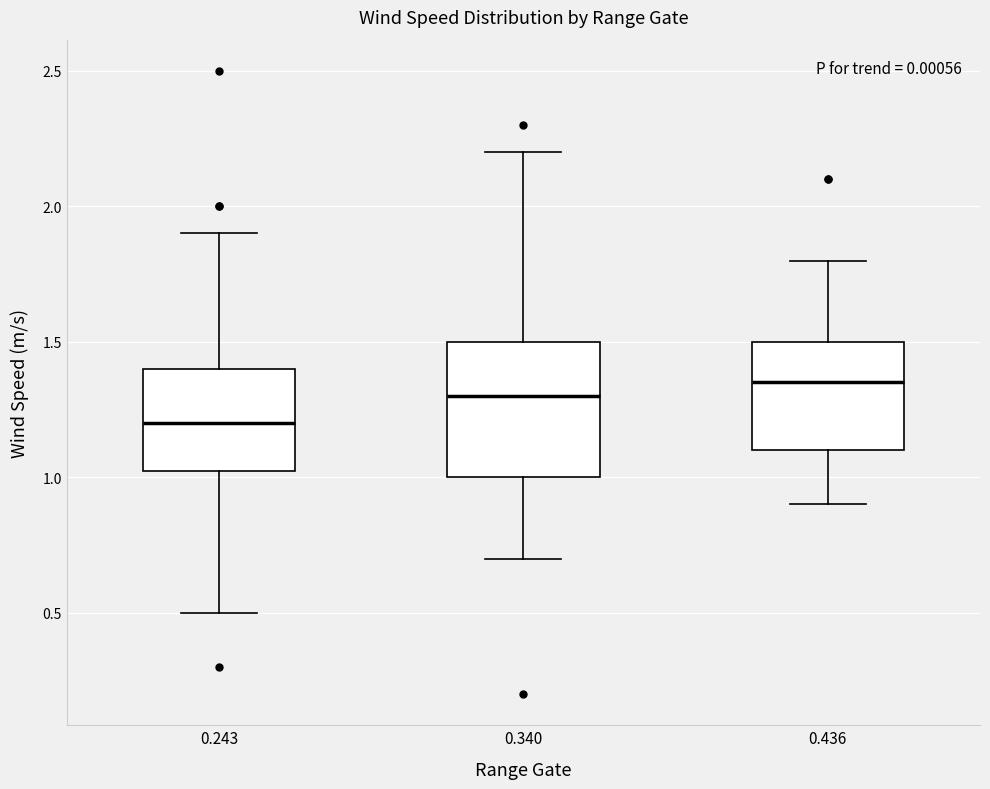

Where does the median line of the box at x = 0.436 sit on the y-axis? The values are not printed on the chart, so give them approximately, as read against the axis.

1.35